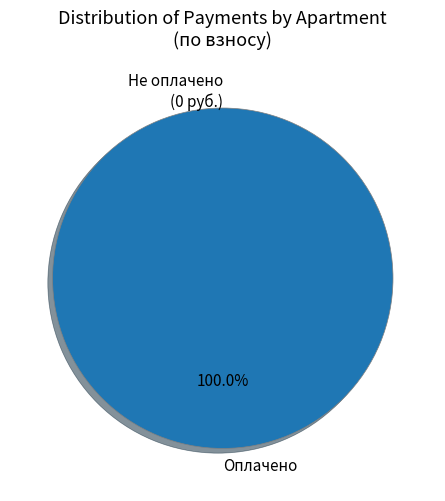

The 7 slice represents 14% of the pie. True or false?

False